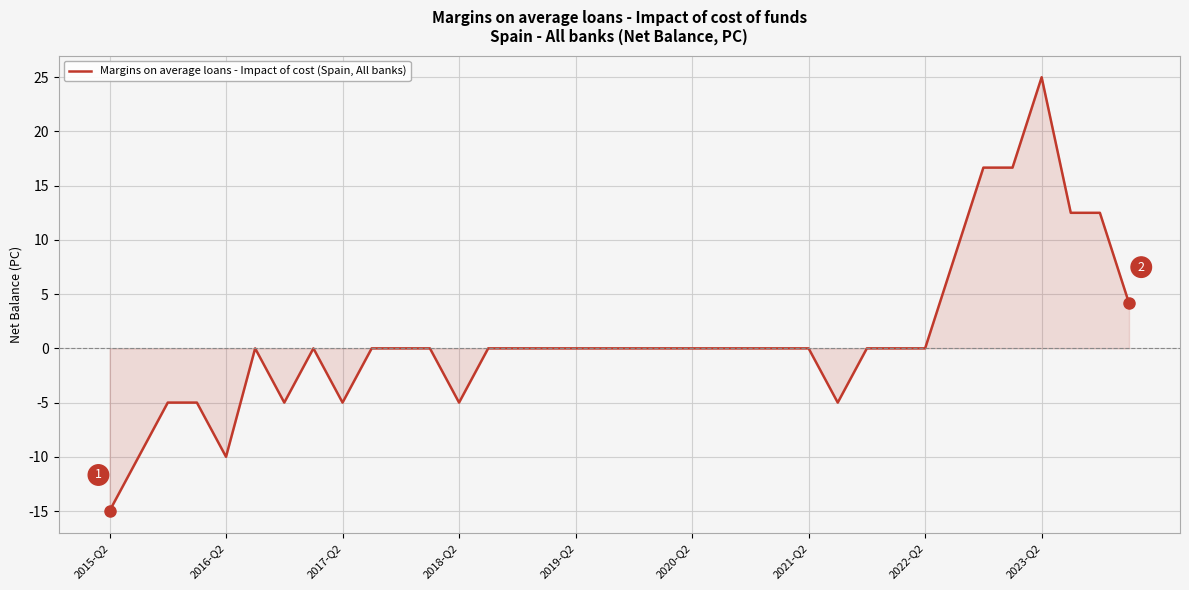

What is the greatest value displayed?

25.0